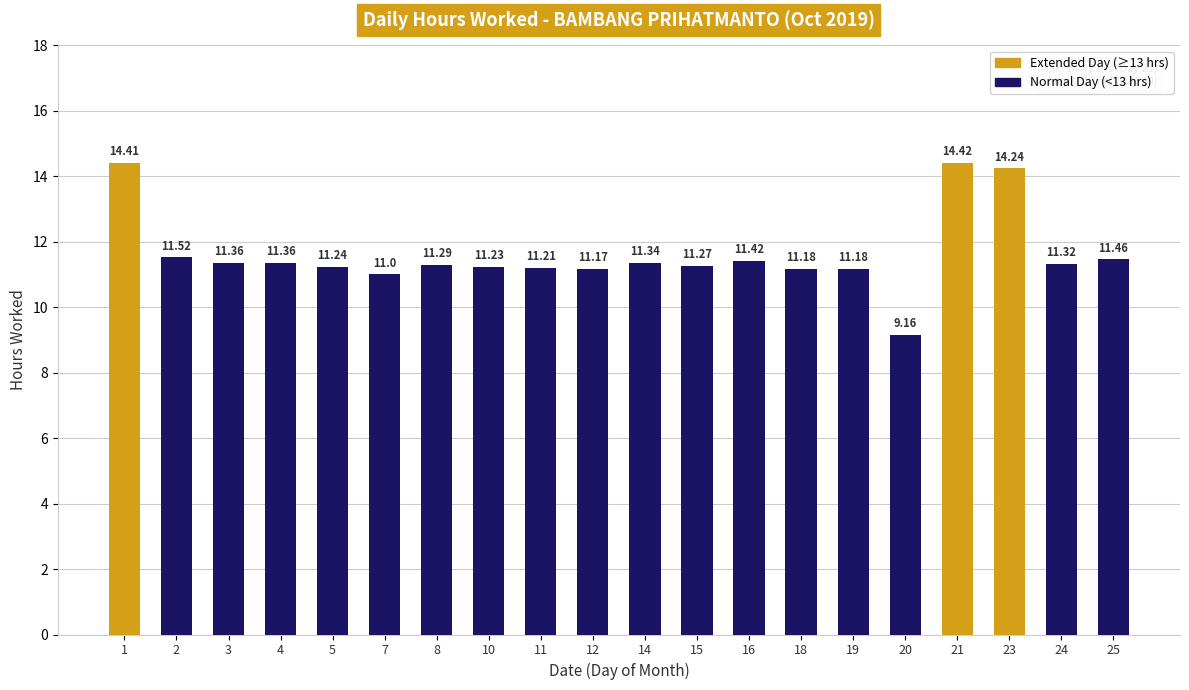

Which has a higher value, 8 or 20?

8